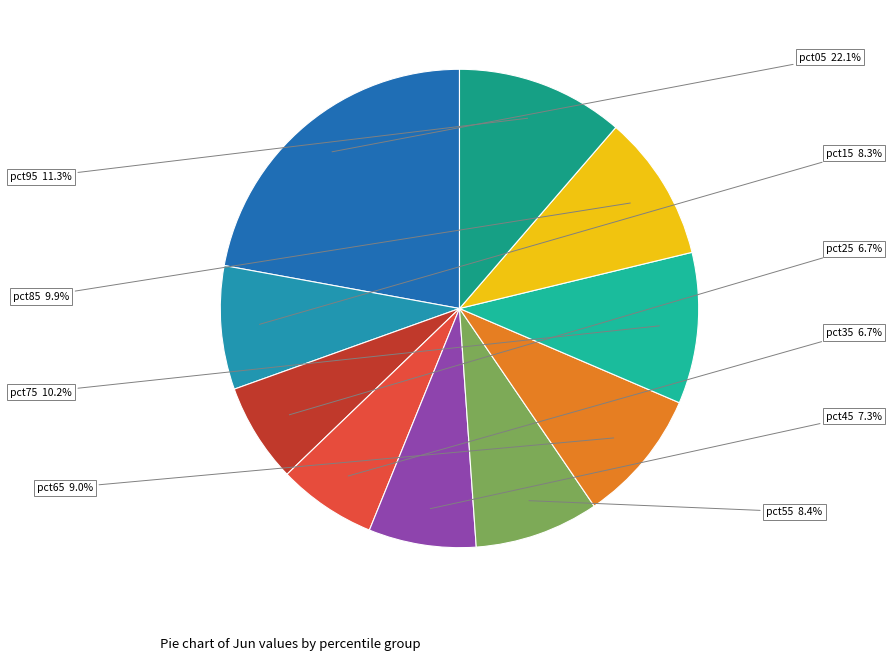

Combined, what portion of the pie is pct55 and pct65?

17.4%